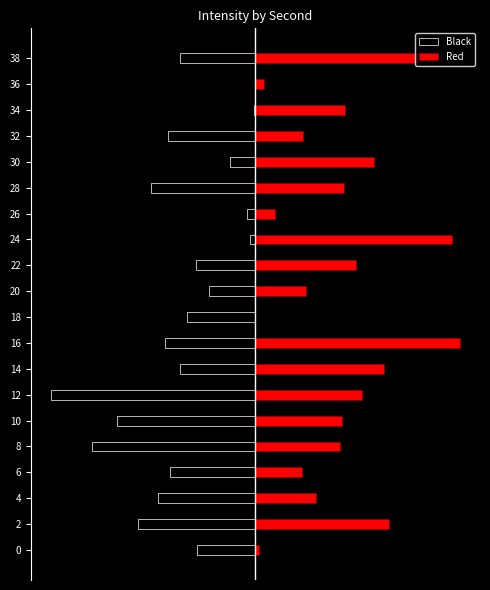

What is the difference between the second highest and minimum values in the Black series?

79.3